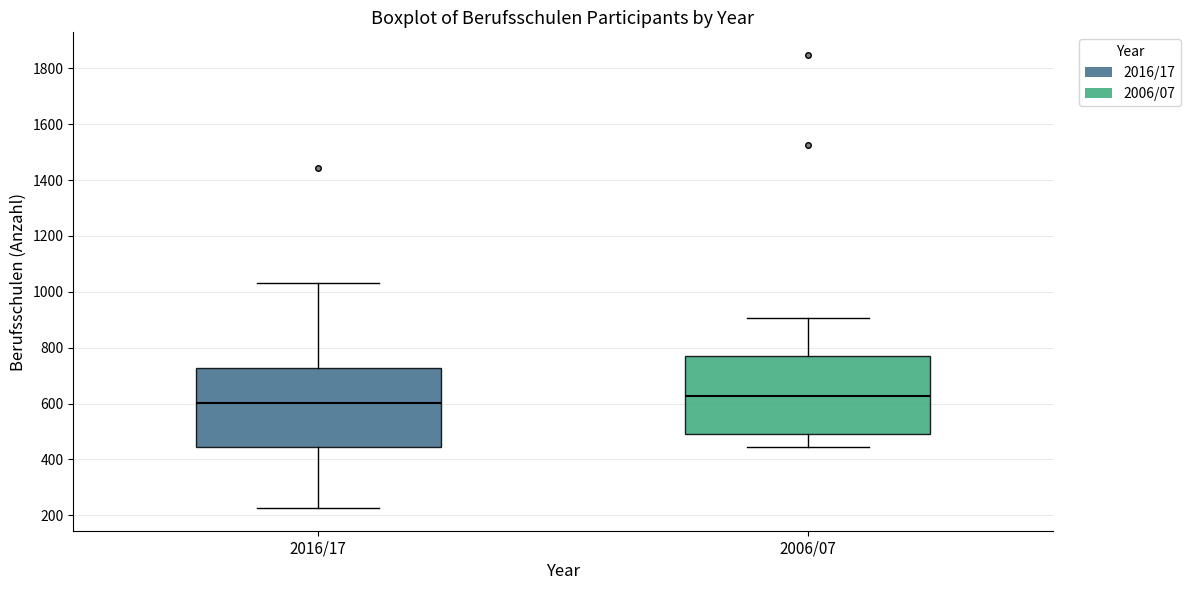

Where is the upper edge of the box for 2016/17 on the y-axis? The values are not printed on the chart, so give them approximately, as read against the axis.

720